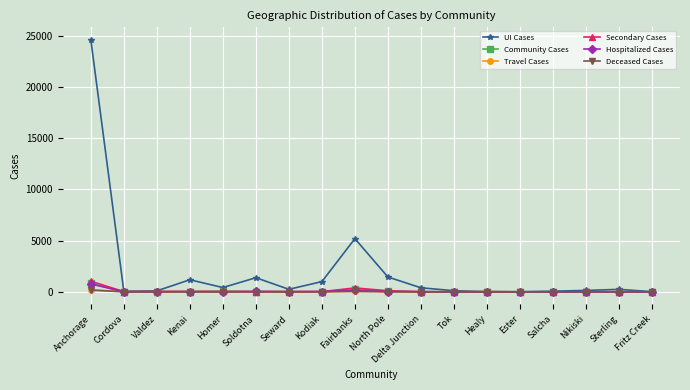

What is the difference between the maximum and minimum values in the Deceased Cases series?

169